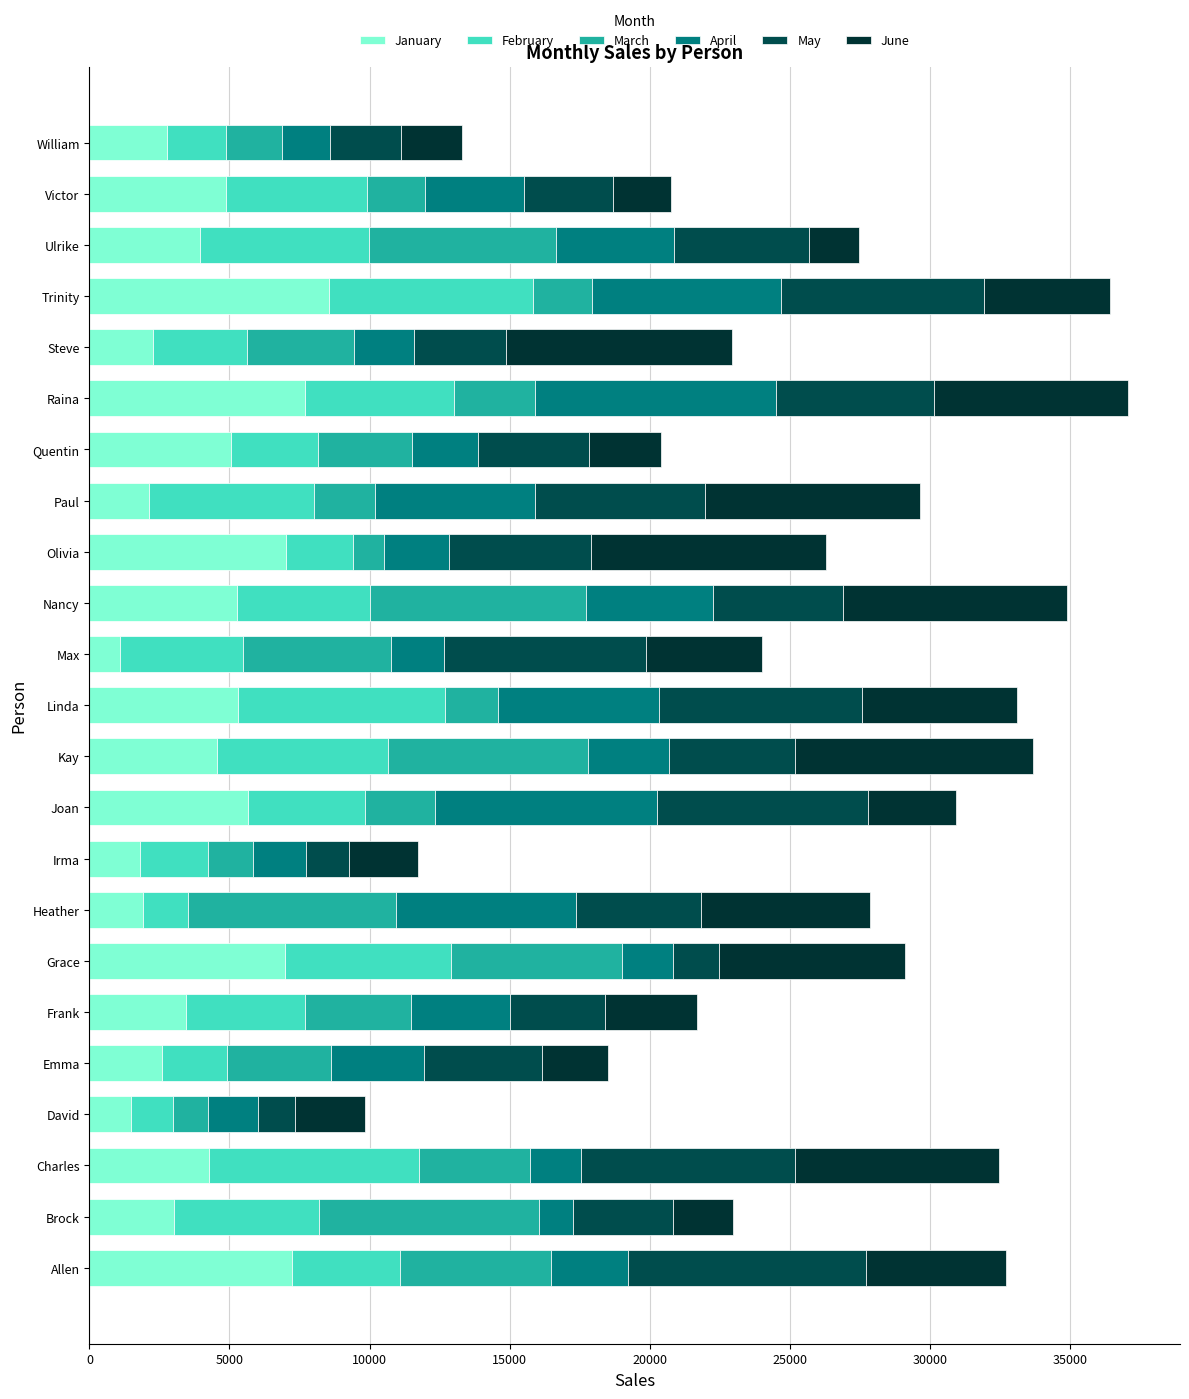

What is the value of the April bar at the 22nd from the left?

3521